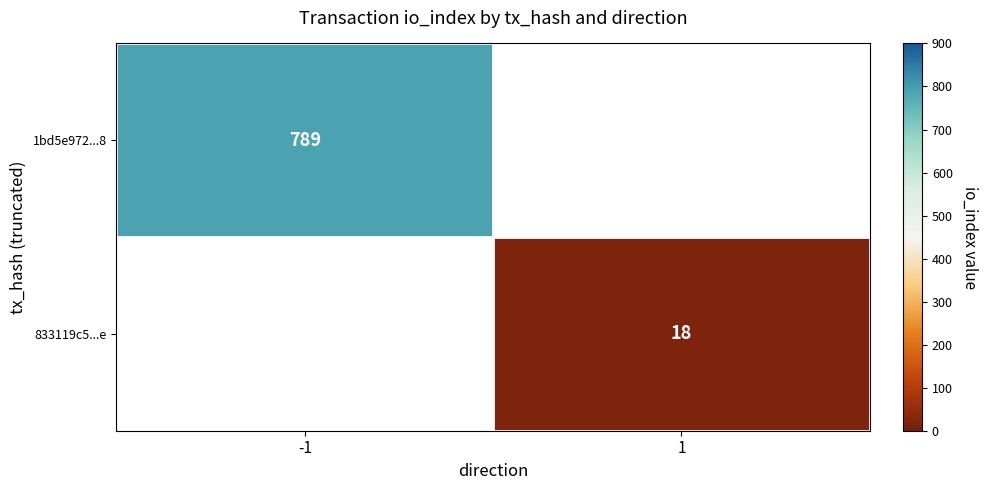

True or false: 833119c5...e has a value of 7 at 1.

False